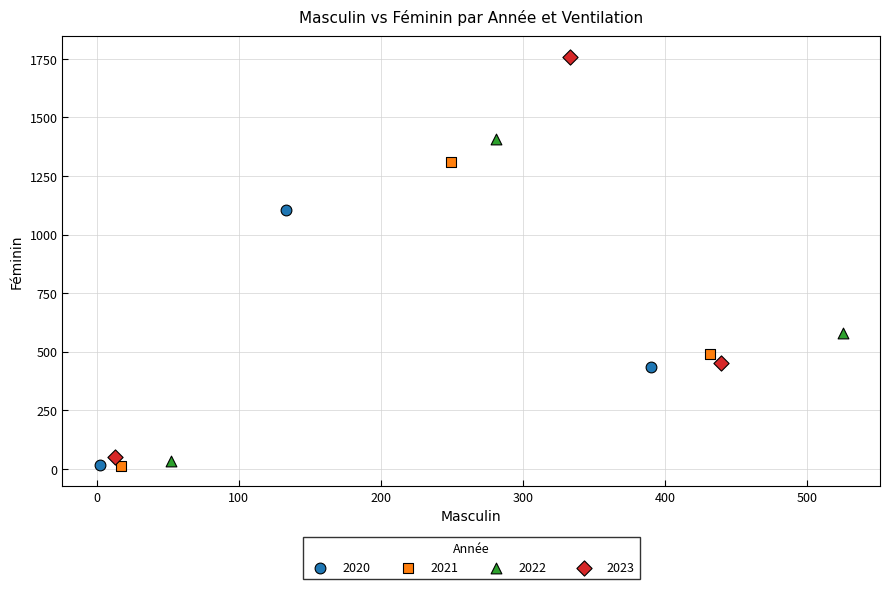

Which series contains the highest Y value?

2023